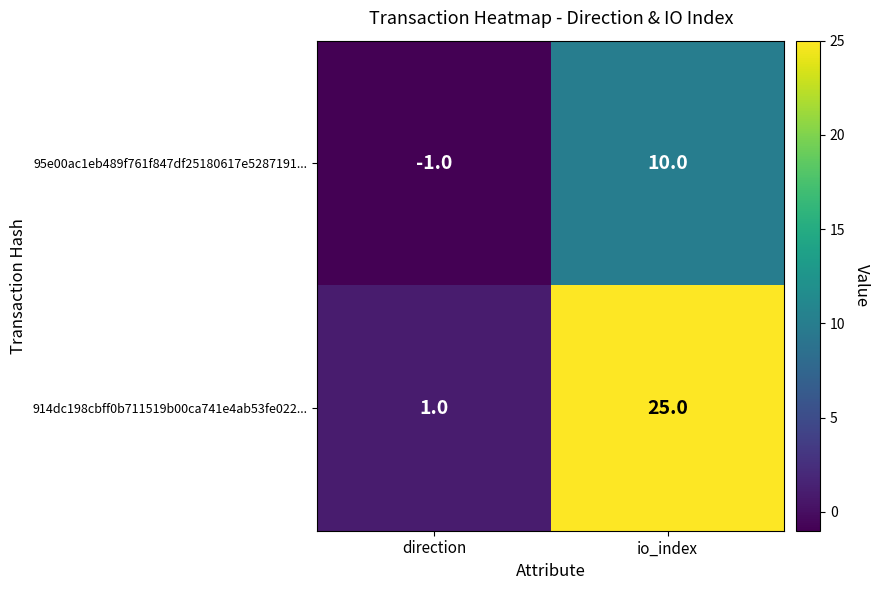

At direction, list the series in order from smallest to largest.

95e00ac1eb489f761f847df25180617e5287191..., 914dc198cbff0b711519b00ca741e4ab53fe022...